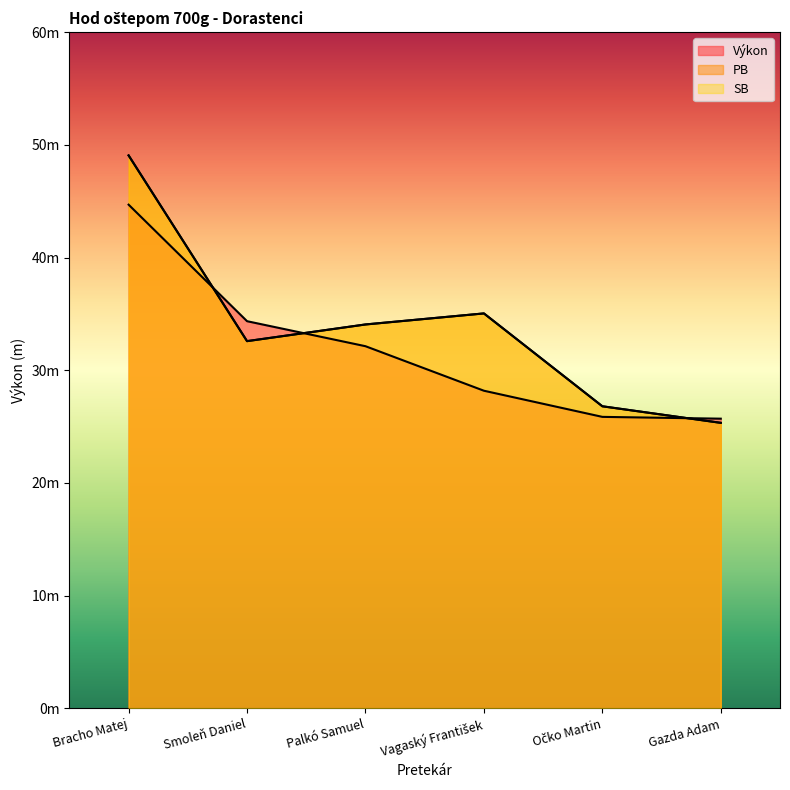

Reading left to right, list all the values displayed in this chart.

Výkon: Bracho Matej=44.7	Smoleň Daniel=34.4	Palkó Samuel=32.1	Vagaský František=28.2	Očko Martin=25.9	Gazda Adam=25.7
PB: Bracho Matej=49.1	Smoleň Daniel=32.6	Palkó Samuel=34.1	Vagaský František=35.0	Očko Martin=26.8	Gazda Adam=25.3
SB: Bracho Matej=49.1	Smoleň Daniel=32.6	Palkó Samuel=34.1	Vagaský František=35.0	Očko Martin=26.8	Gazda Adam=25.3